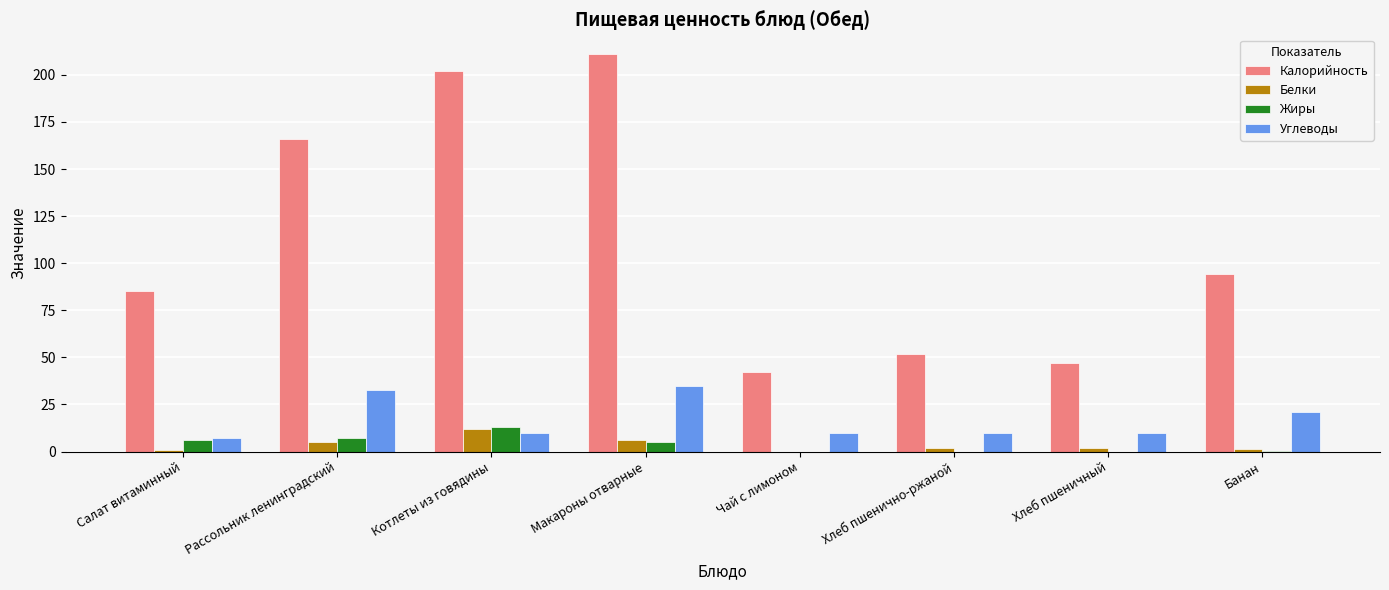

Which category has the highest value across all series?

Макароны отварные